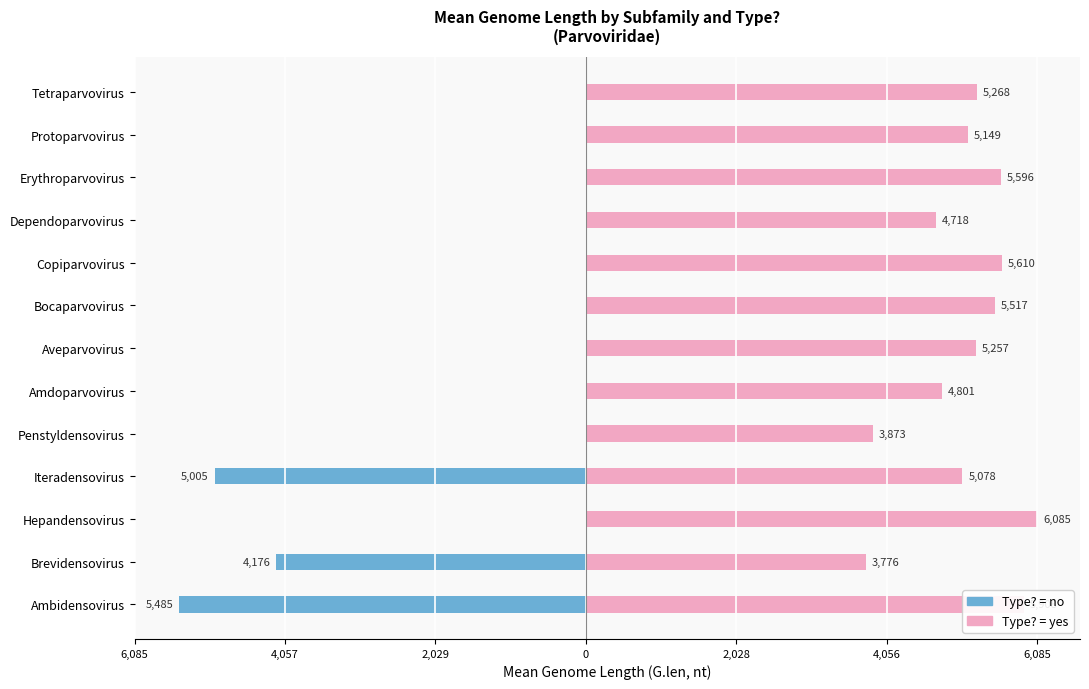

Is it true that yes equals 5610 at 8?

True